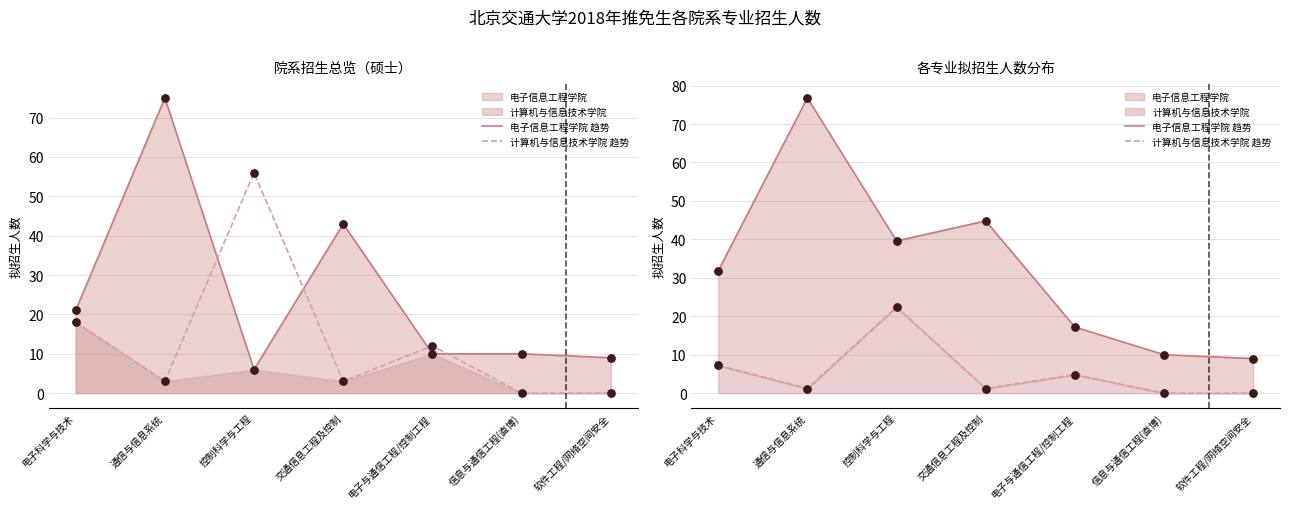

Which series reaches the minimum Y coordinate?

计算机与信息技术学院 趋势